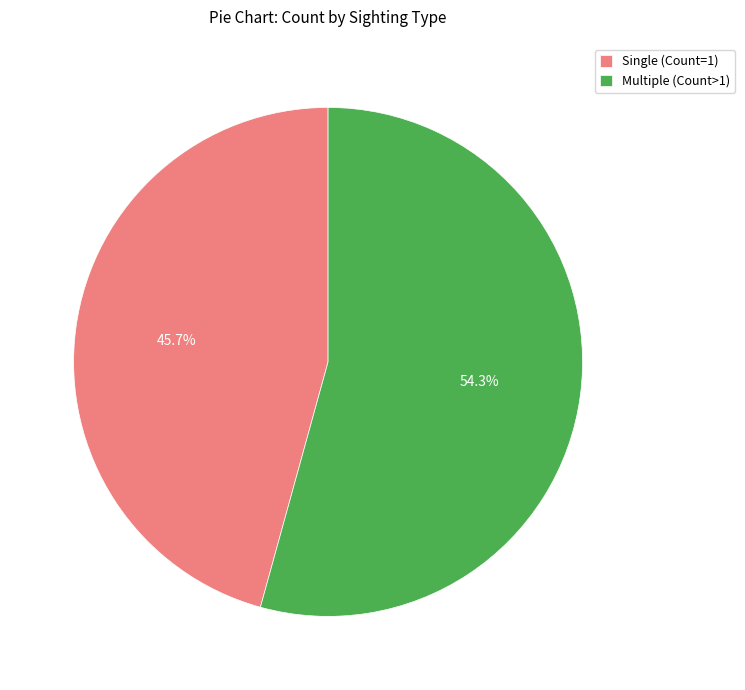

How many slices are in this pie chart?

2